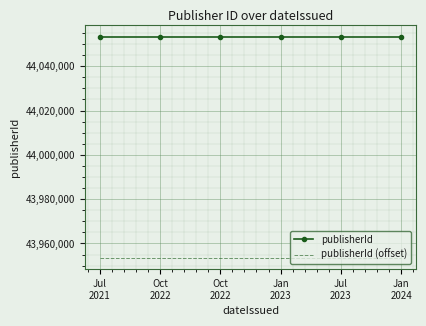

What value does the publisherId (offset) series have at Oct
2022?

43953418